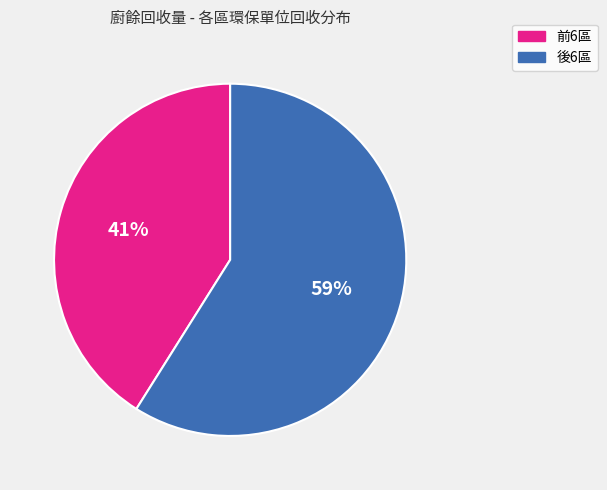

What is the smallest slice in the pie chart?

前6區